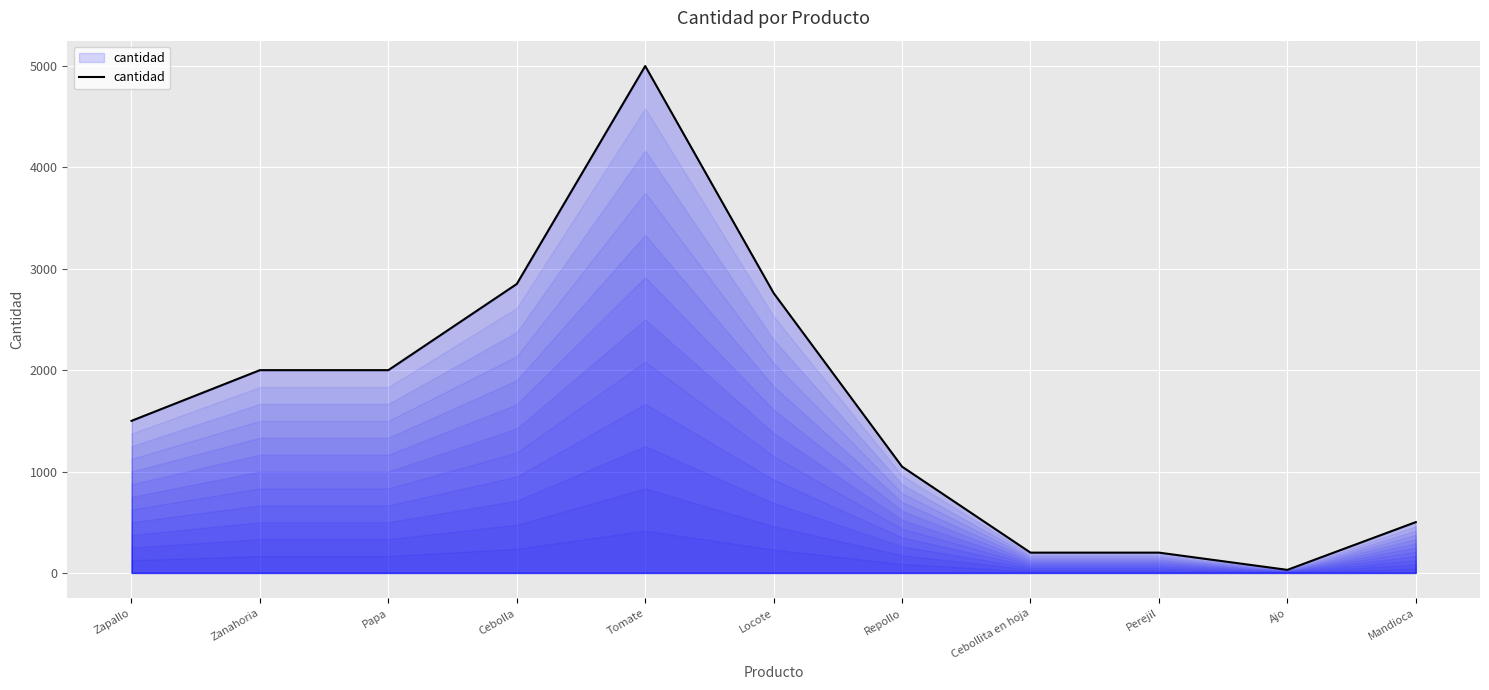

Reading right to left, extract all data points from this chart.

501	30	200	200	1048	2760	5000	2850	2000	2000	1500